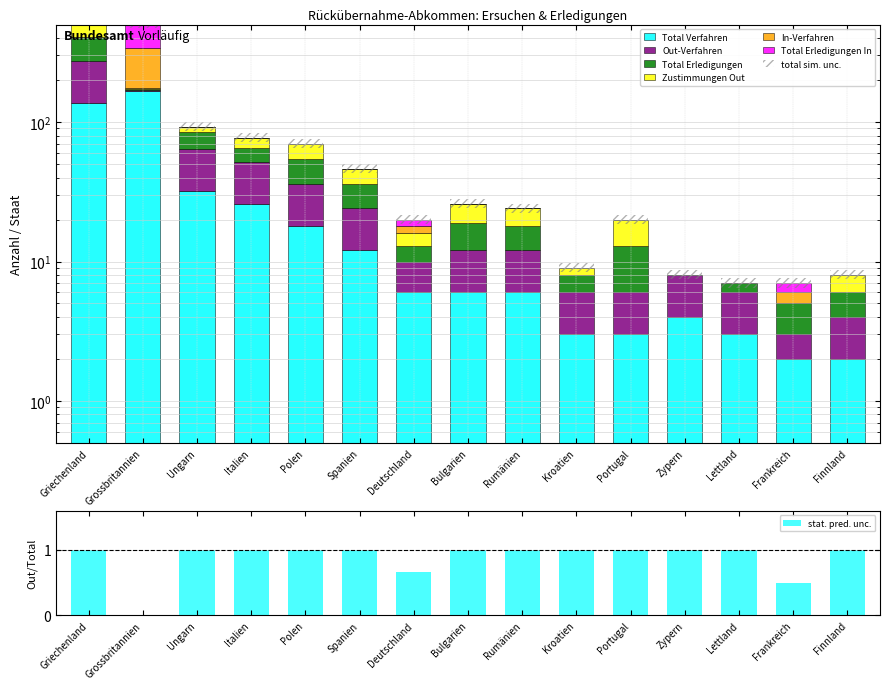

At Rumänien, list the series in order from largest to smallest.

Total Verfahren, Out-Verfahren, Total Erledigungen, Zustimmungen Out, In-Verfahren, Total Erledigungen In